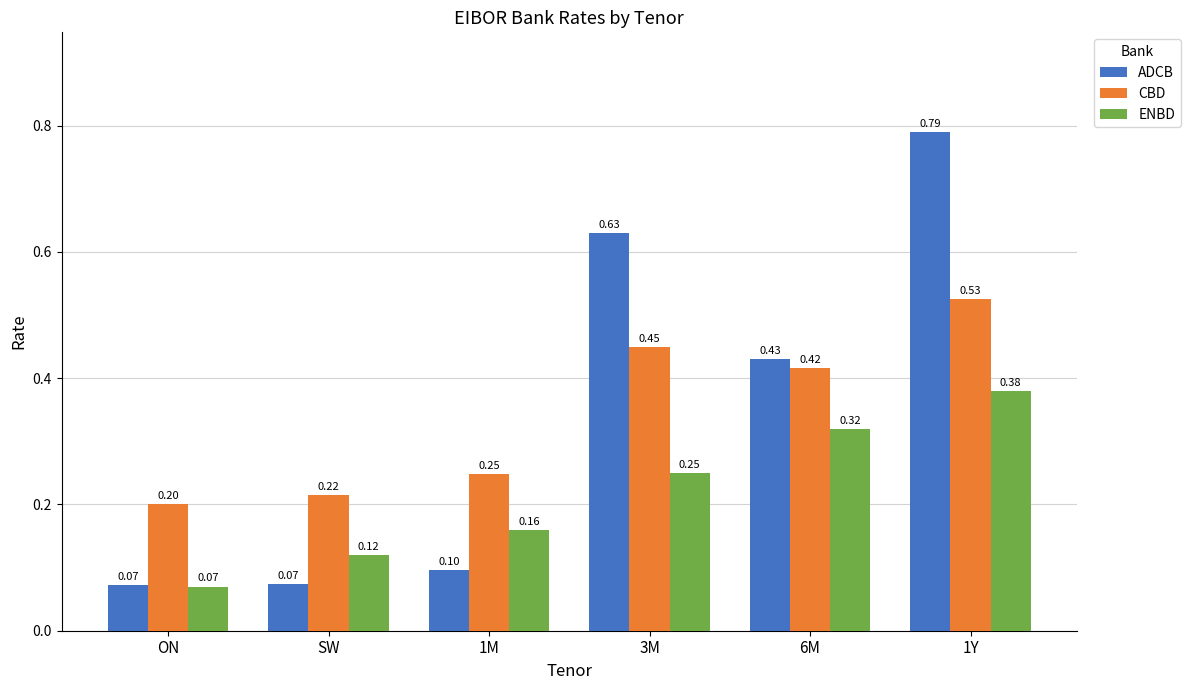

True or false: CBD has a value of 0.2 at SW.

True